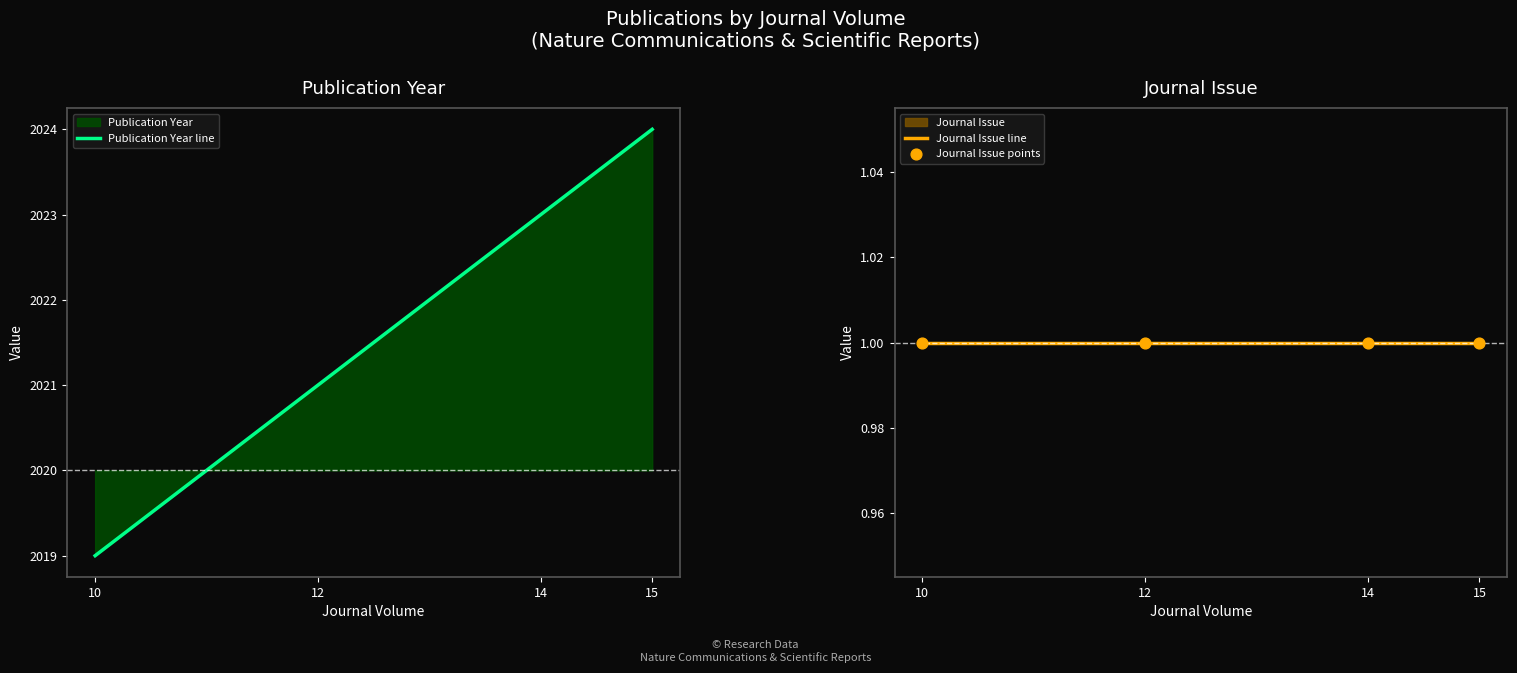

At which category is the sum across all series the highest?

15